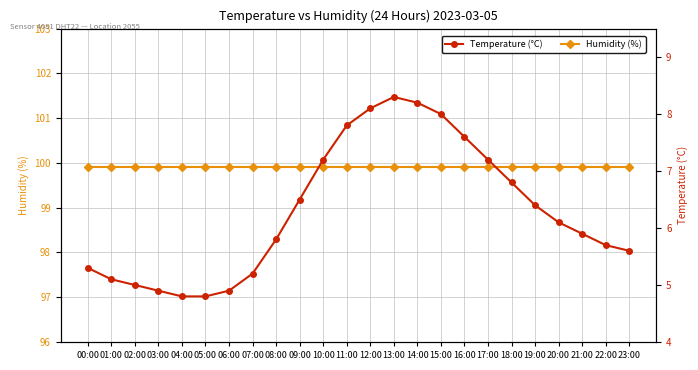

The value of Temperature (°C) at 22:00 is 2.8. True or false?

False